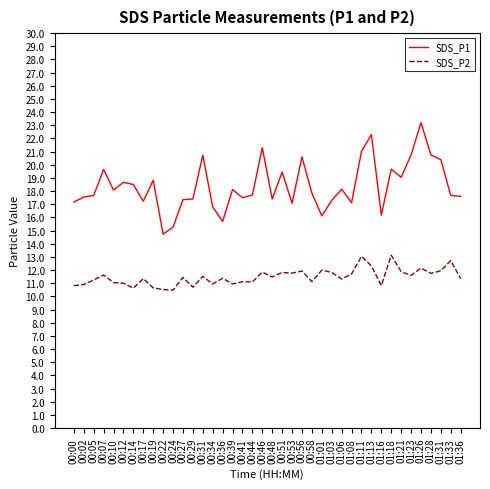

What is the difference between the maximum and minimum values in the SDS_P1 series?

8.5